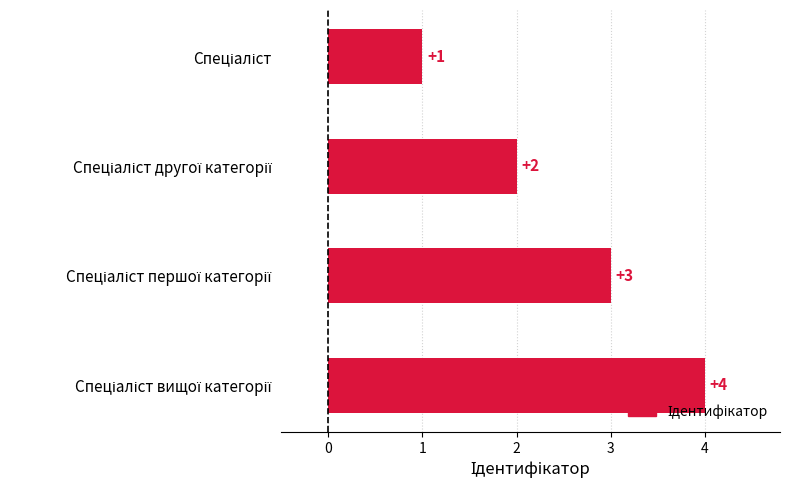

What is the greatest value displayed?

4